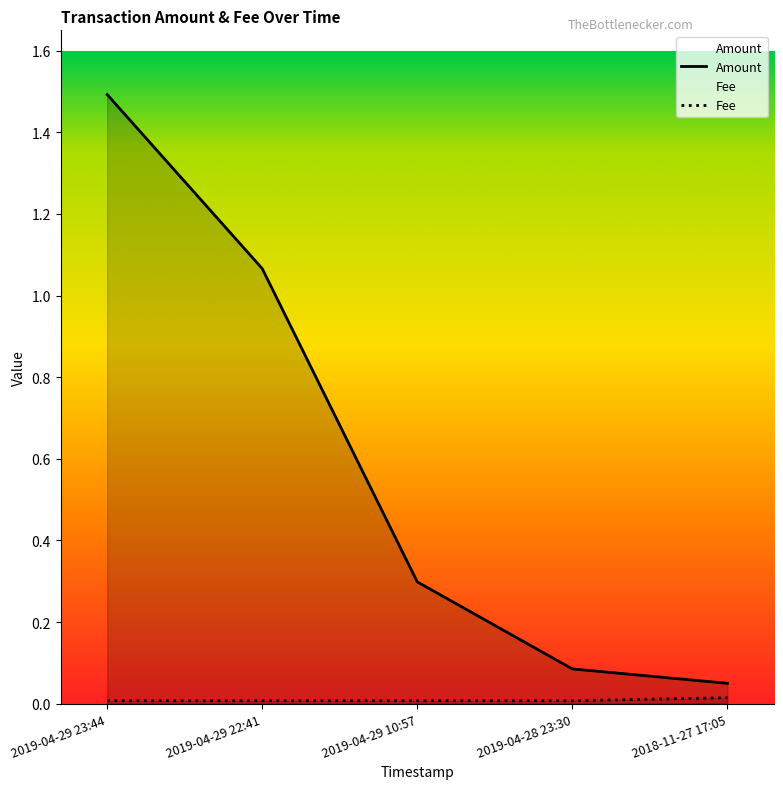

Between 2019-04-29 10:57 and 2018-11-27 17:05, which series saw the biggest shift?

Amount